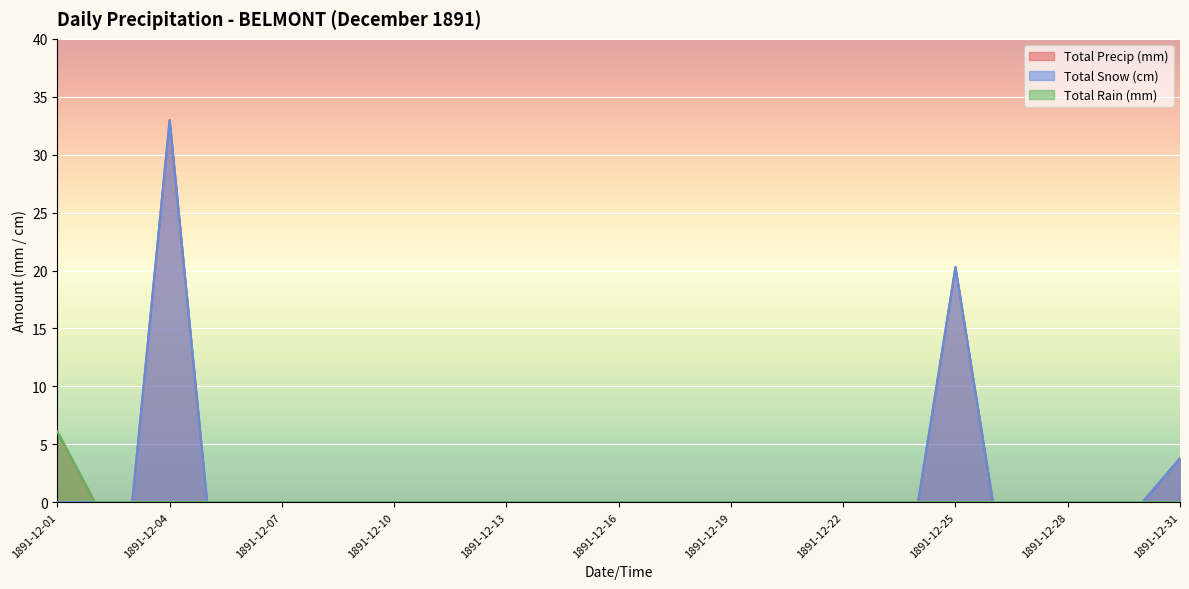

Which category has the lowest value in the Total Precip (mm) series?

1891-12-02